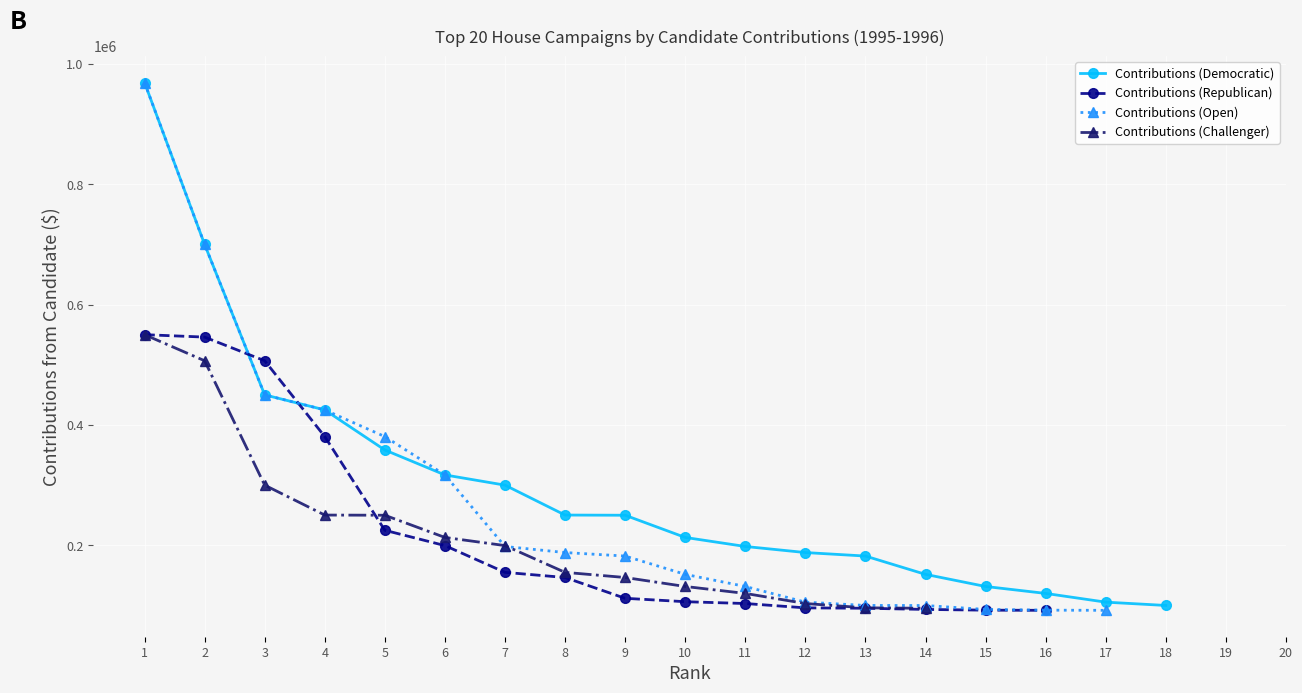

The Contributions (Challenger) series shows 146551.0 at 9. True or false?

True